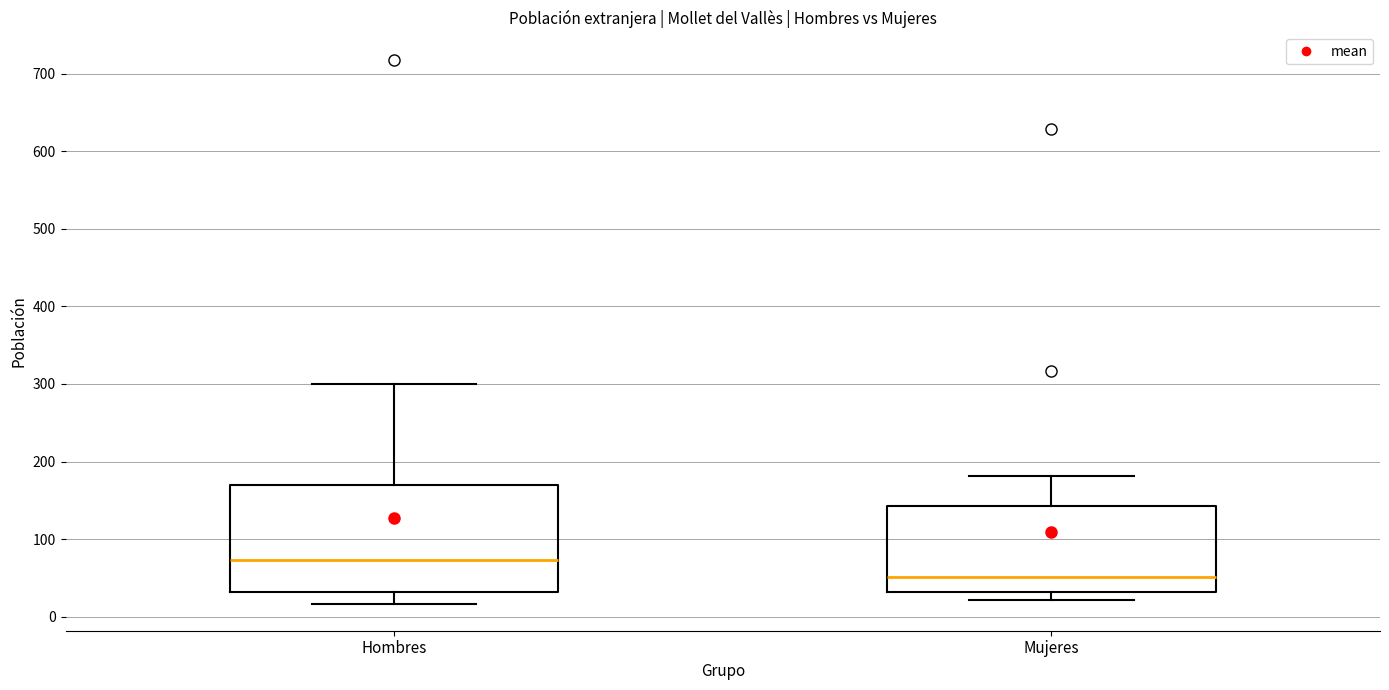

Which box's median line is the lowest?

Mujeres